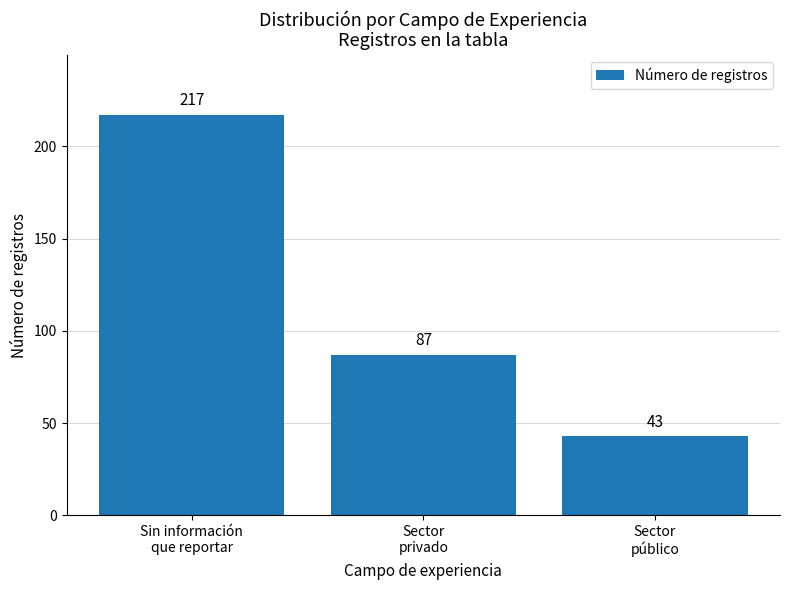

What is the difference between the second highest and minimum values?

44